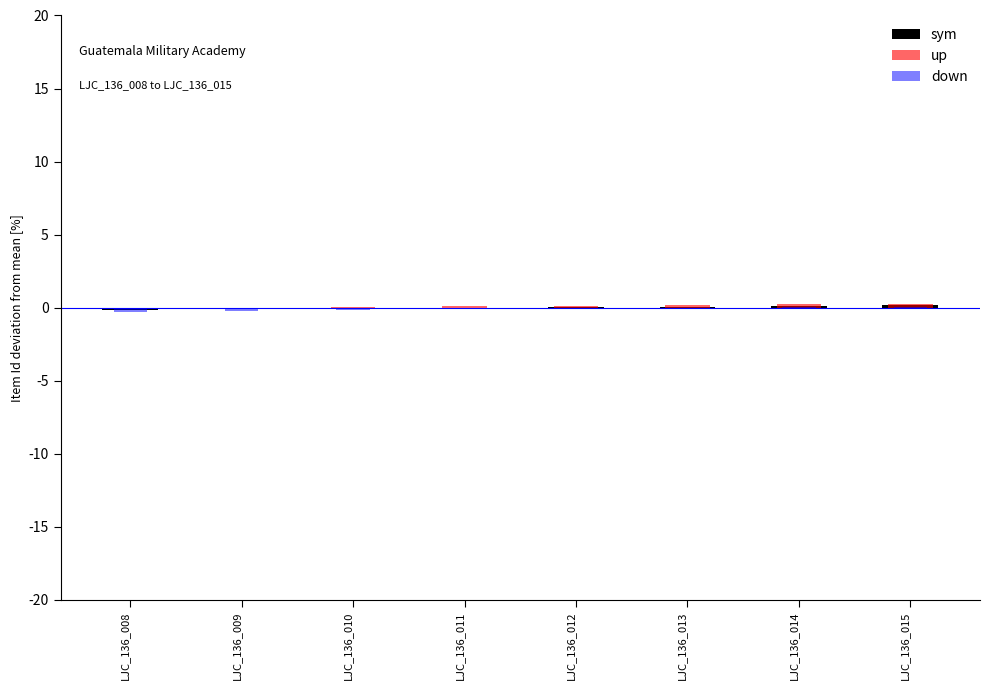

What is the maximum value for up?

0.3